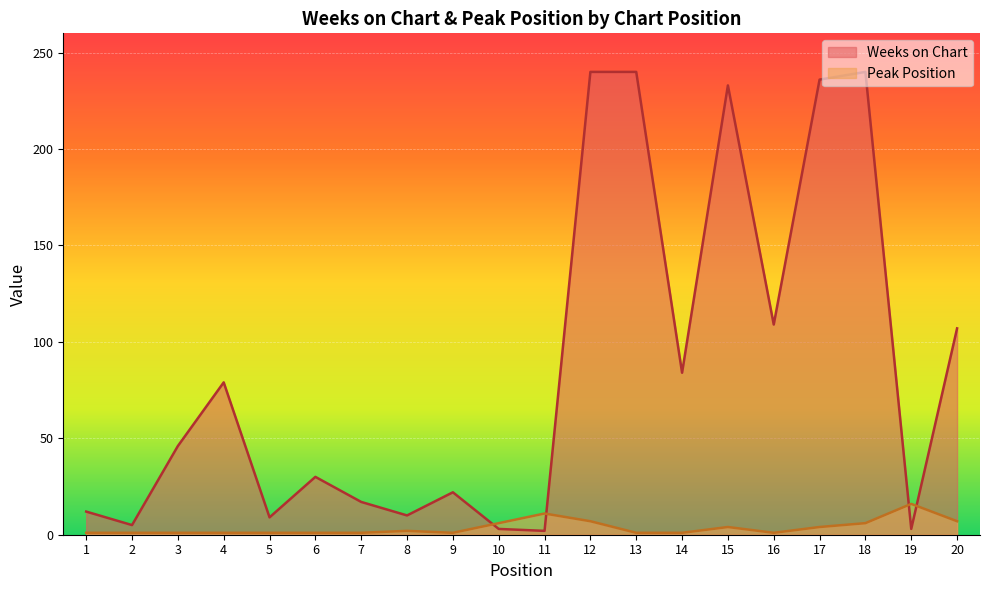

List the series in order of their overall mean, lowest first.

Peak Position, Weeks on Chart